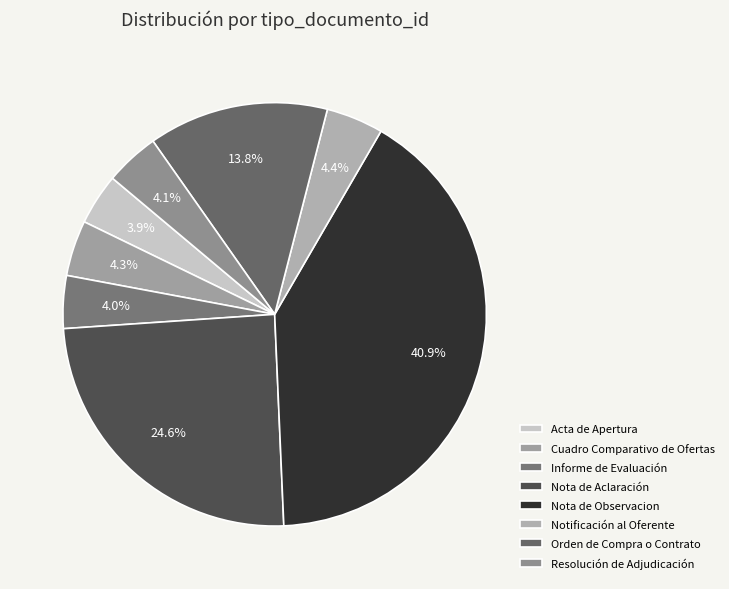

How much of the chart is everything except Cuadro Comparativo de Ofertas?

95.7%